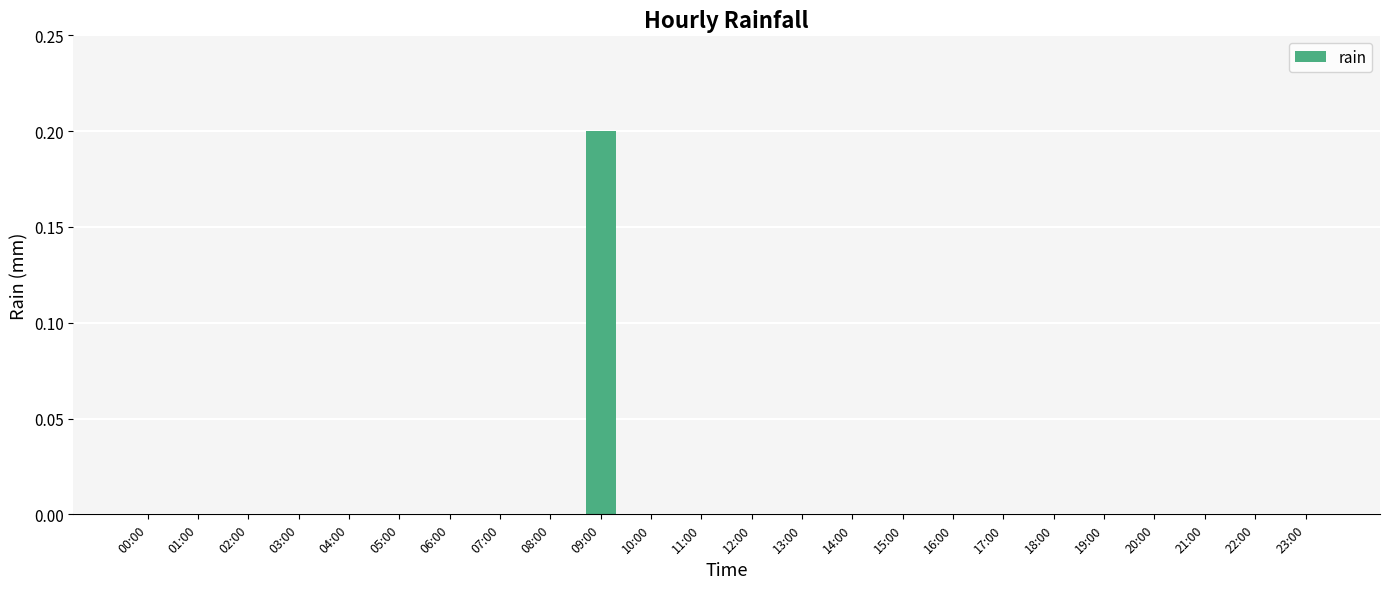

Are the bars horizontal?

No